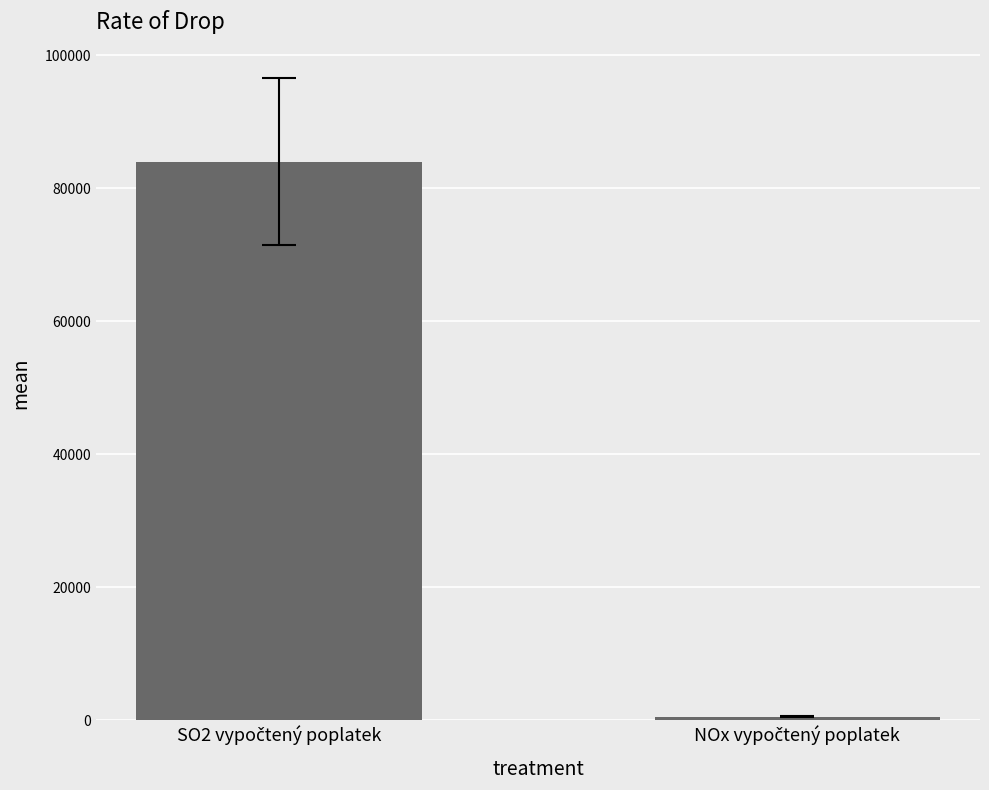

What is the sum of all values?

84560